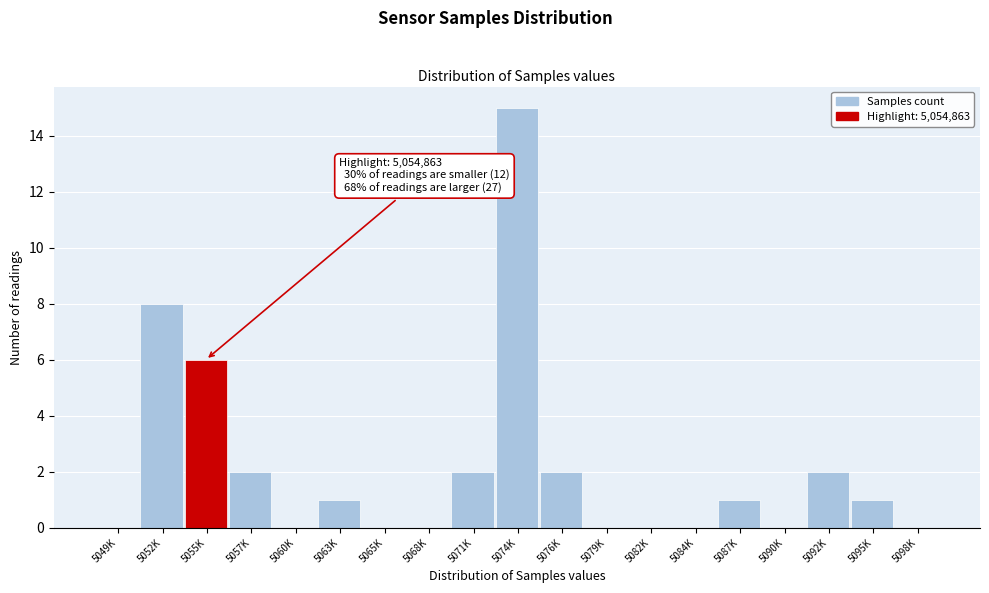

Reading left to right, what are all the values shown in this chart?

5049K=0	5052K=8	5055K=6	5057K=2	5060K=0	5063K=1	5065K=0	5068K=0	5071K=2	5074K=15	5076K=2	5079K=0	5082K=0	5084K=0	5087K=1	5090K=0	5092K=2	5095K=1	5098K=0